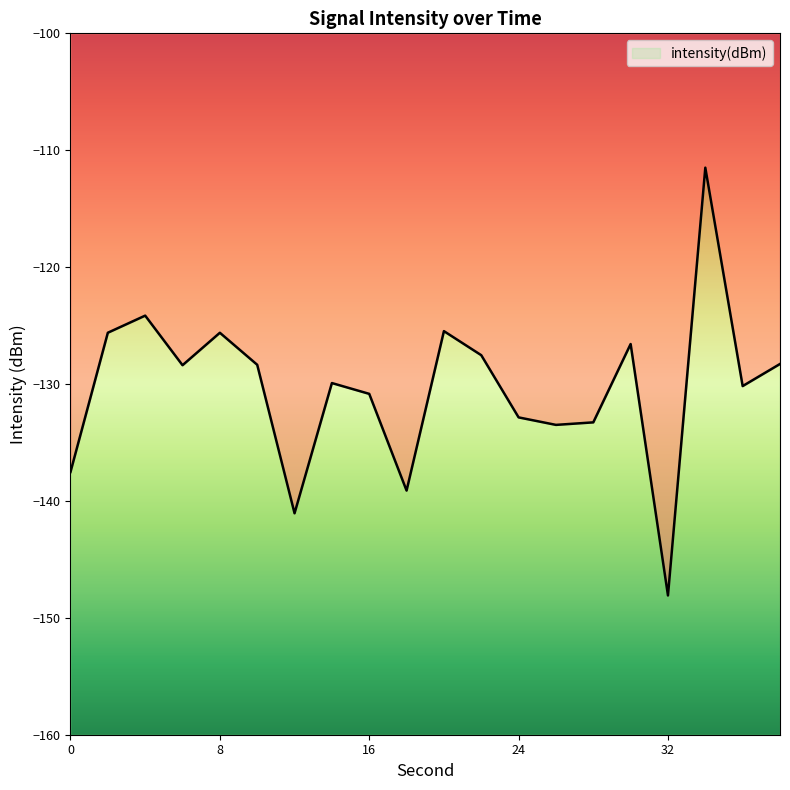

What is the sum of all values?

-2607.8